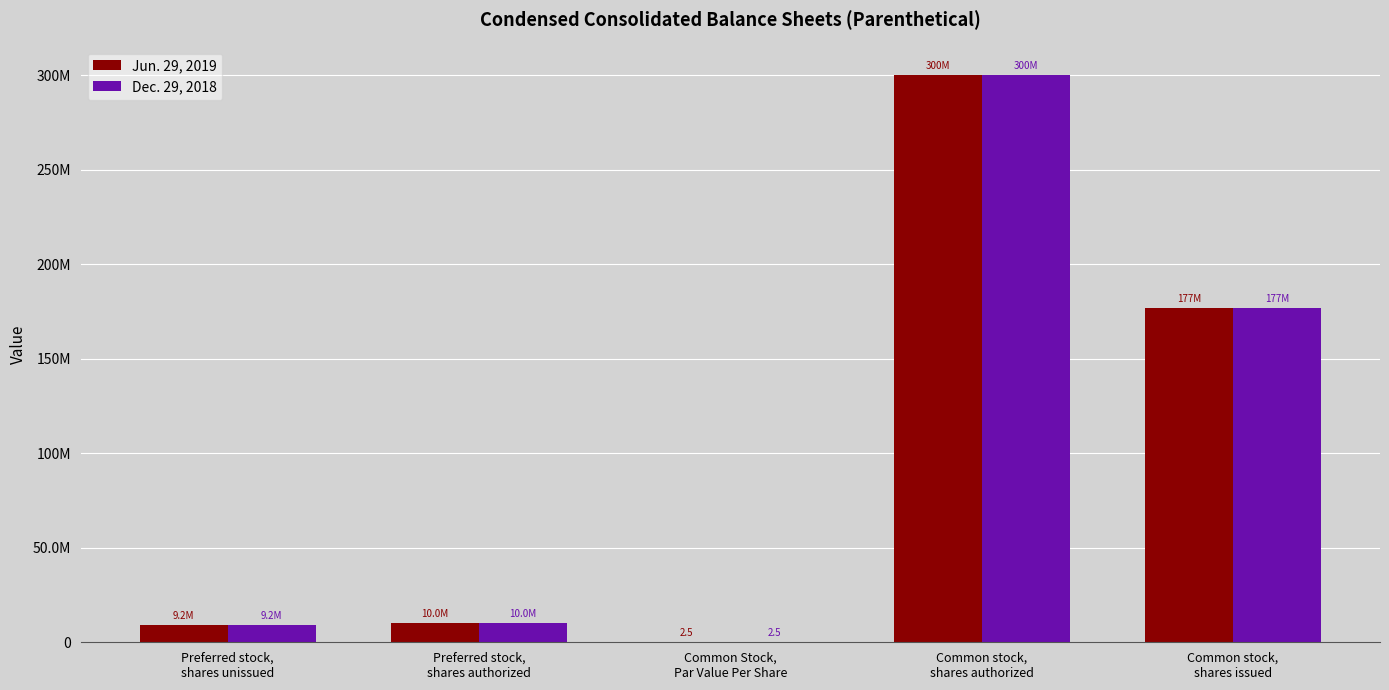

Are the bars horizontal?

No